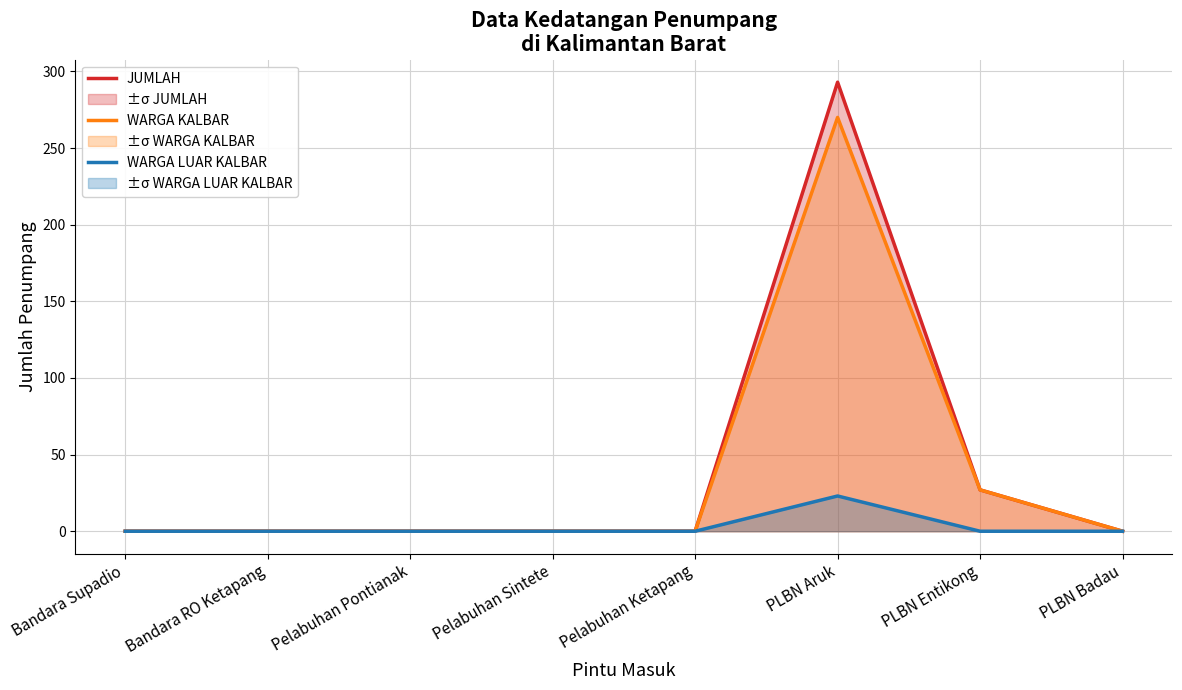

At how many categories does at least one series exceed 81?

1